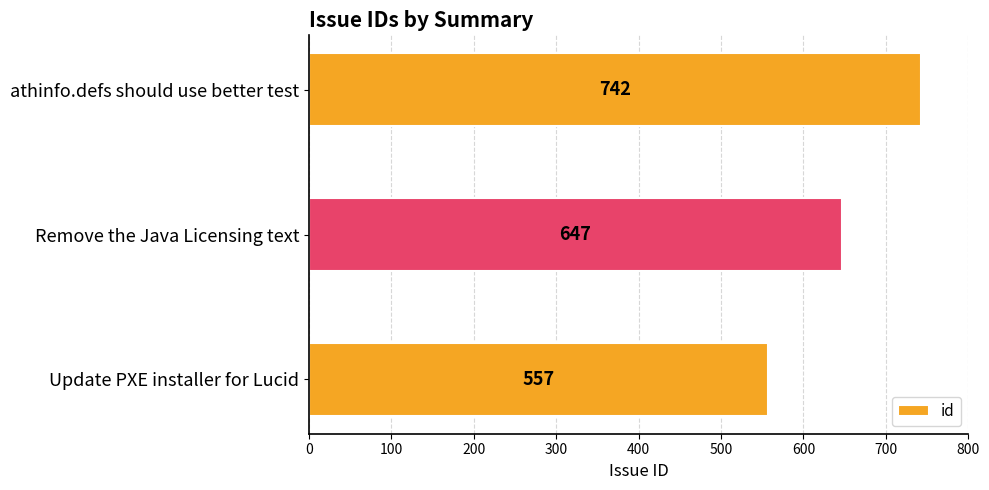

Is it true that the value at athinfo.defs should use better test is 187?

False